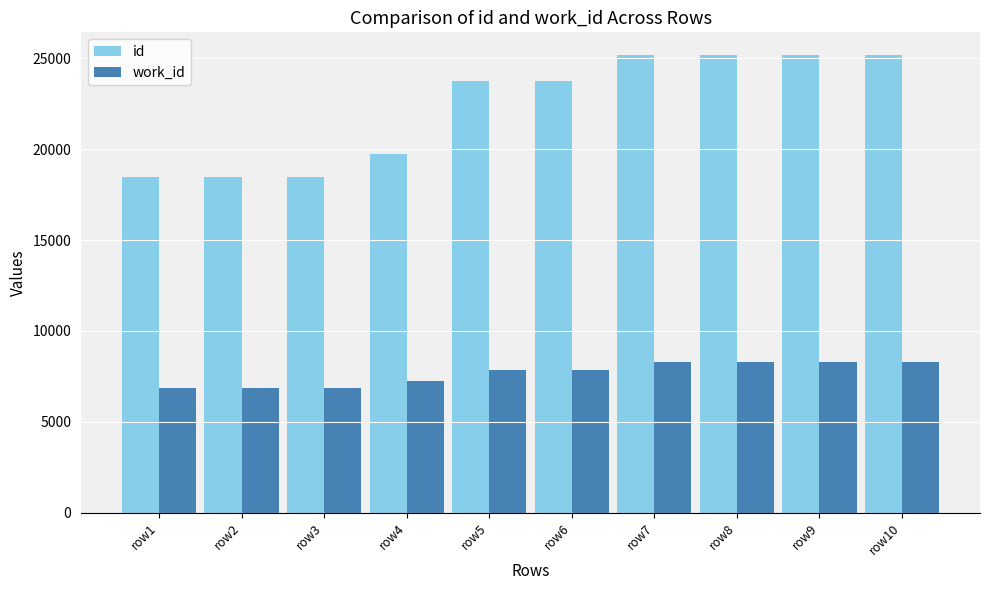

What is the maximum value shown in the chart?

25167